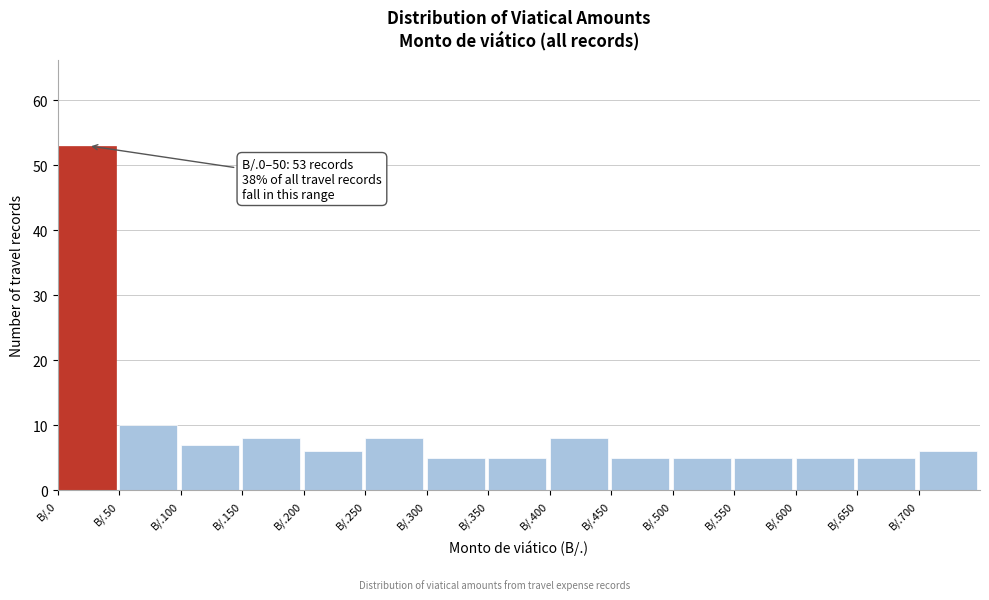

Reading left to right, list all the values displayed in this chart.

53	10	7	8	6	8	5	5	8	5	5	5	5	5	6